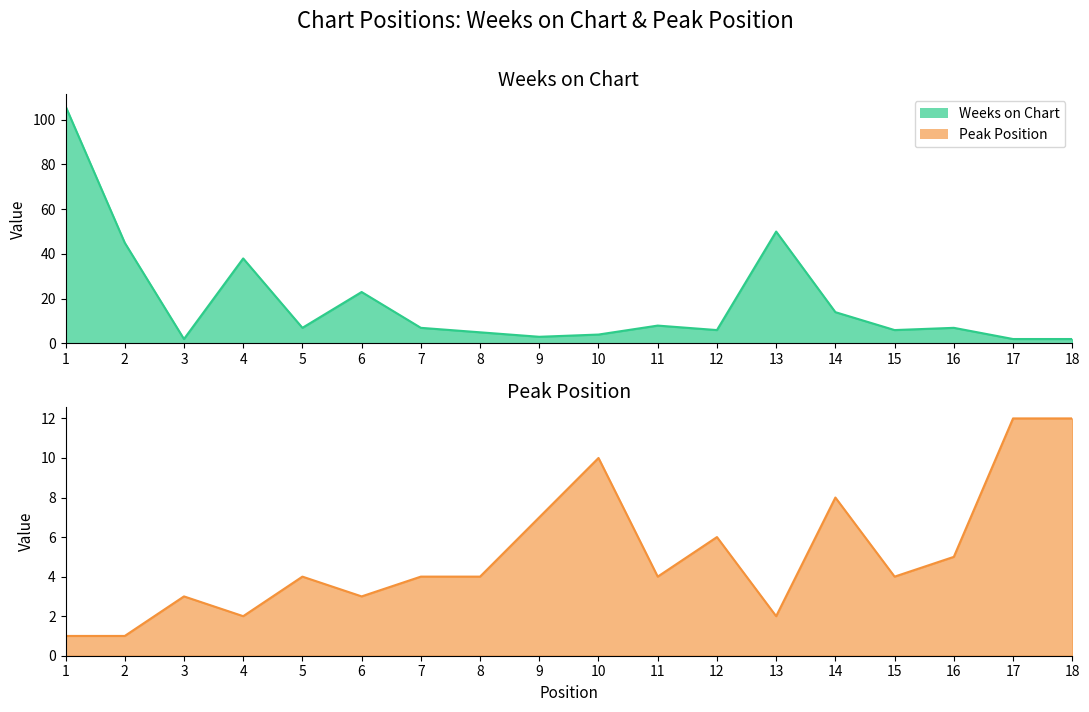

Count the number of data series in this chart.

2